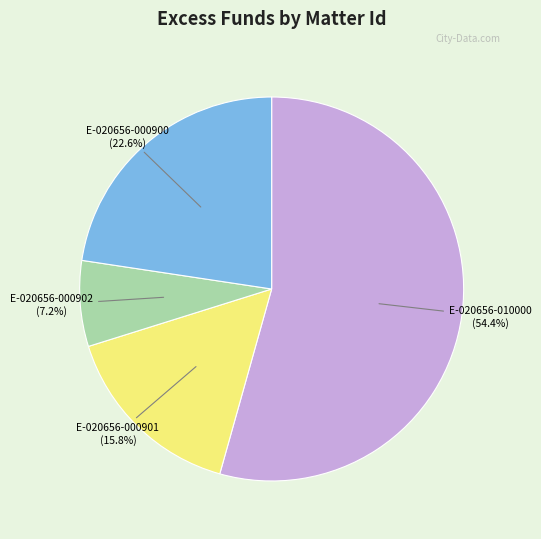

Is there any slice that represents more than half of the pie?

Yes